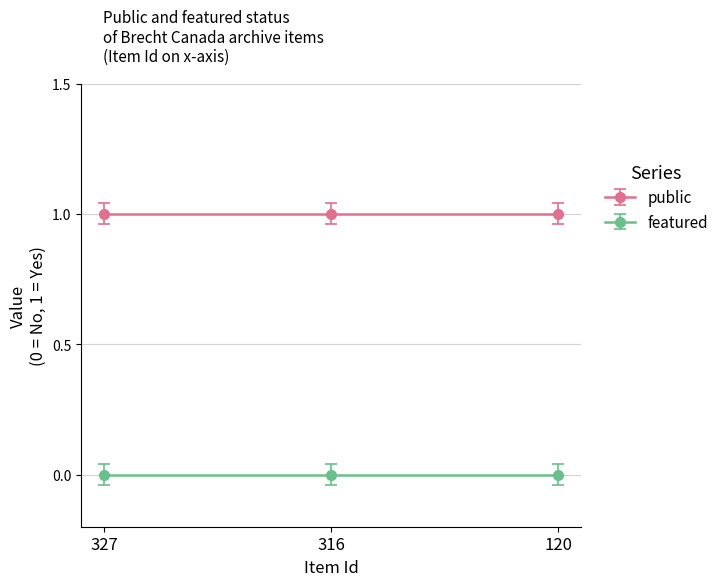

Which series has the largest total across all categories?

public